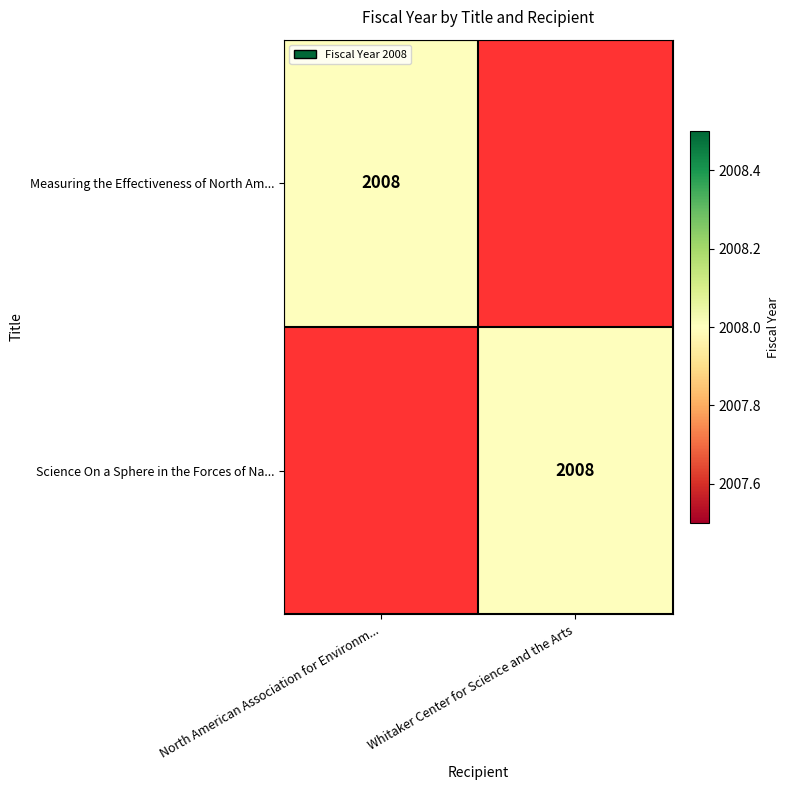

The Measuring the Effectiveness of North Am... series shows 2008 at North American Association for Environm.... True or false?

True